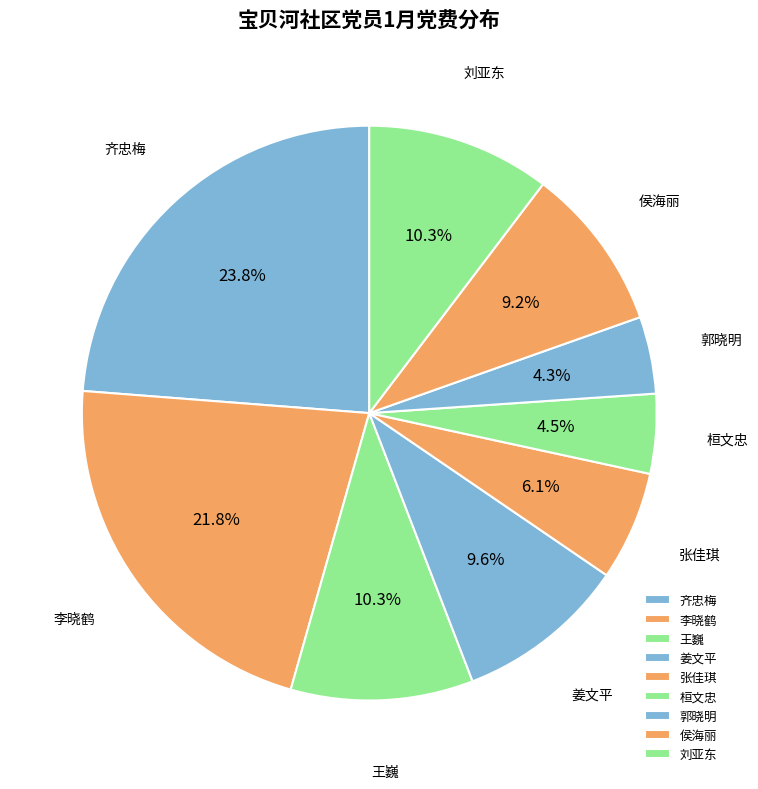

What is the largest slice in the pie chart?

齐忠梅